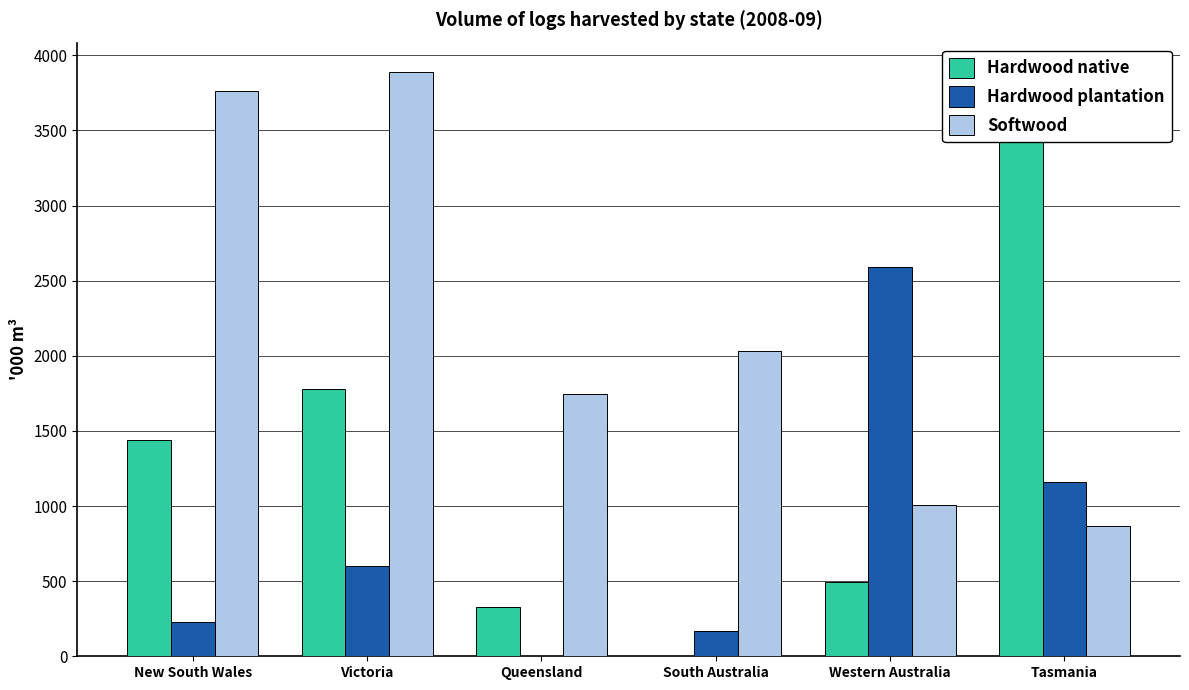

True or false: Hardwood native has a value of 1440.9 at New South Wales.

True